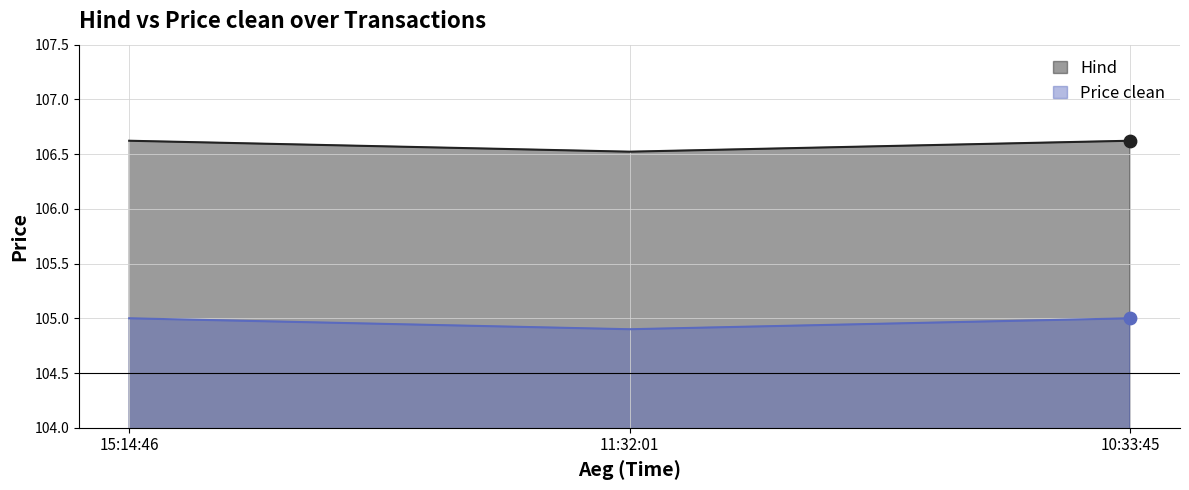

Which series has the largest total across all categories?

Hind